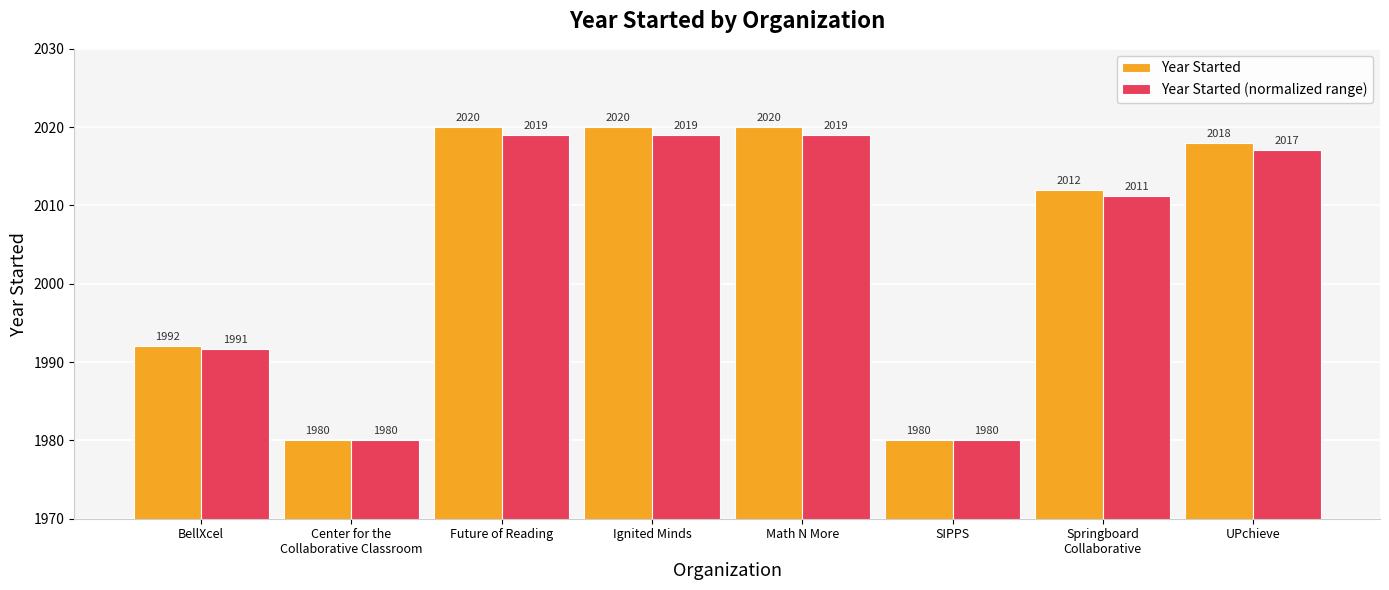

Does the chart contain stacked bars?

No